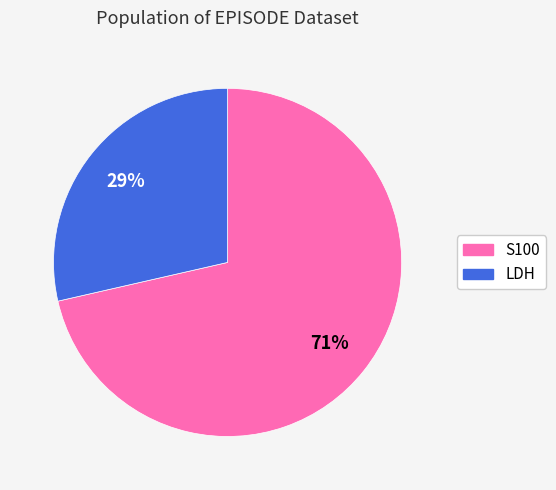

True or false: LDH accounts for 41% of the total.

False